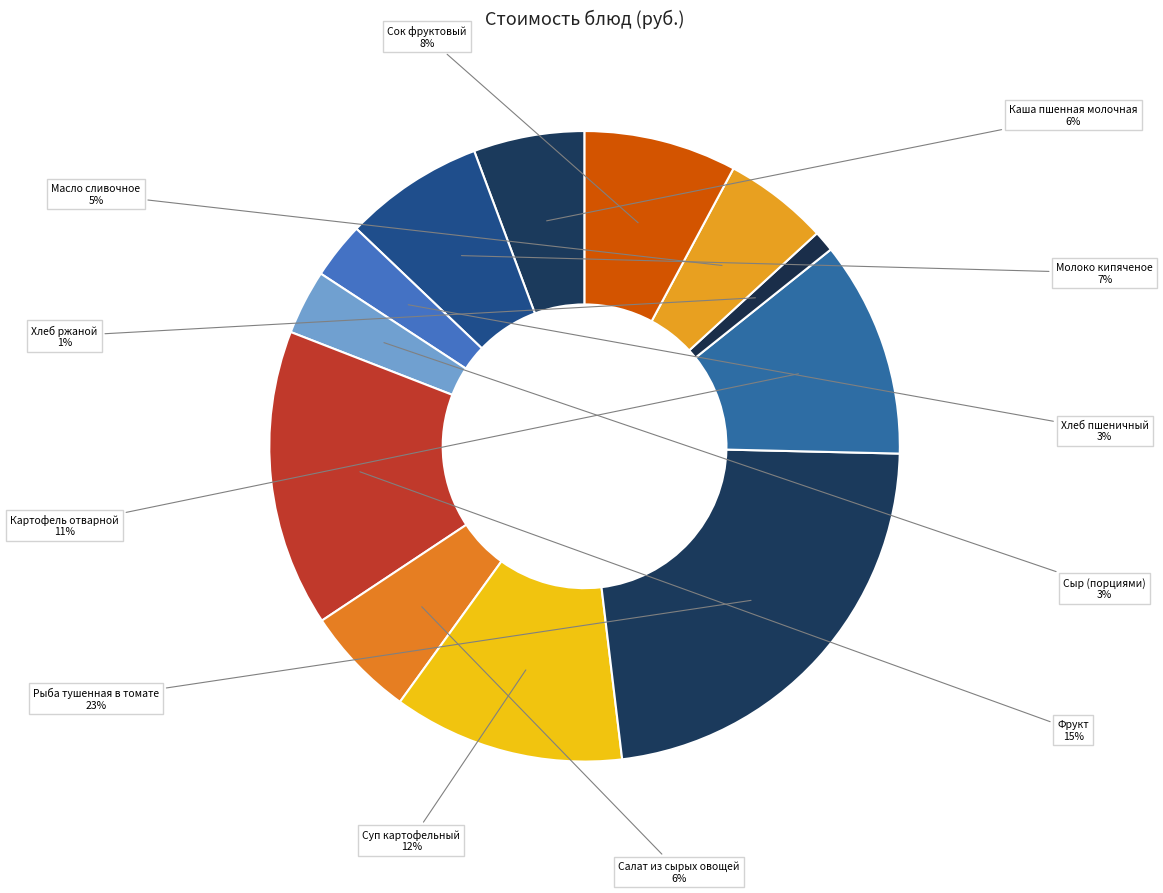

What is the largest slice in the pie chart?

Рыба тушенная в томате